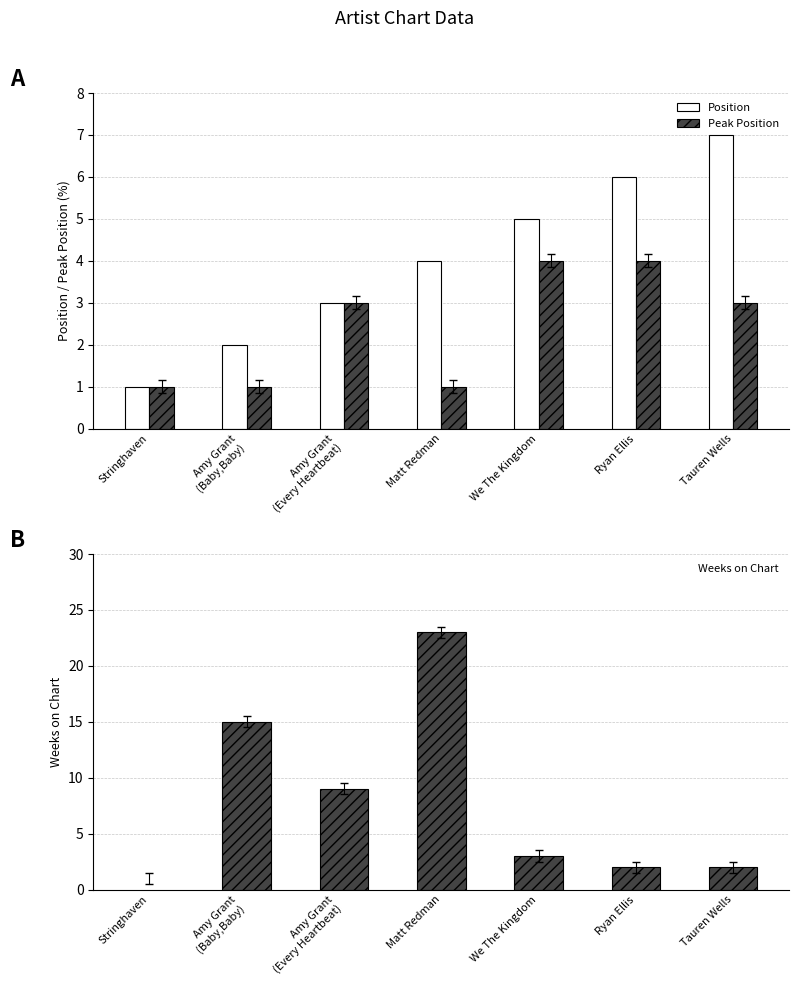

What is the smallest value displayed?

1